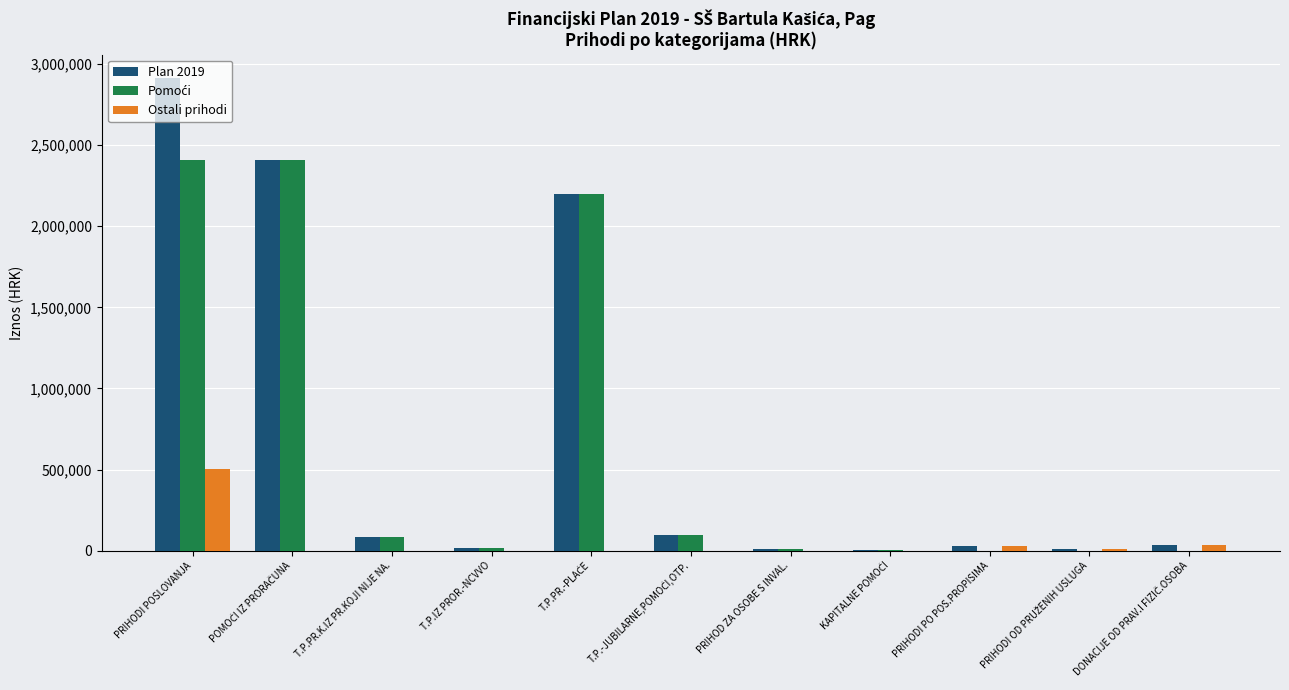

How many values in the Ostali prihodi series exceed 0?

4